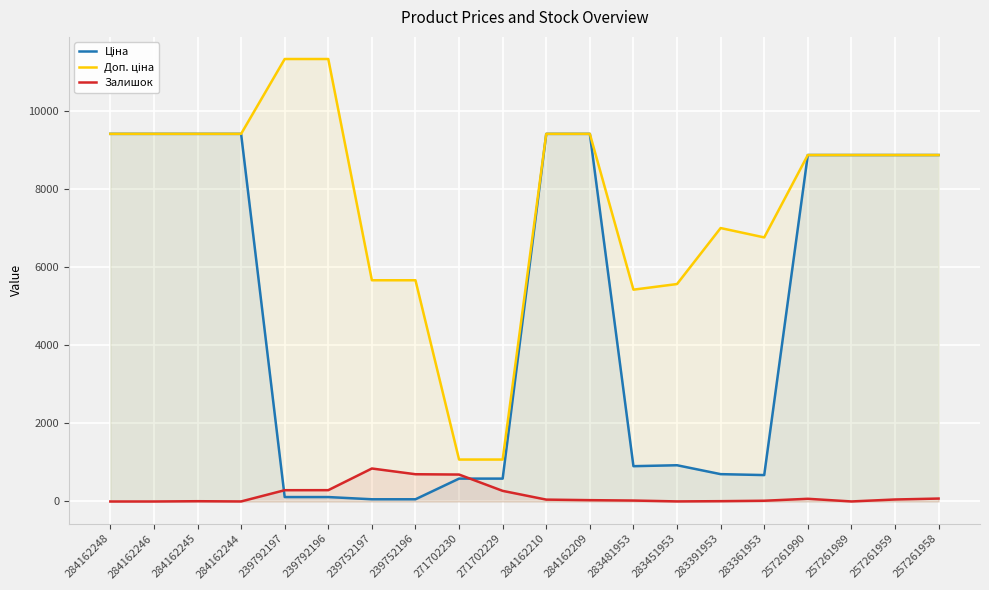

What is the highest value of the Залишок series?

845.0